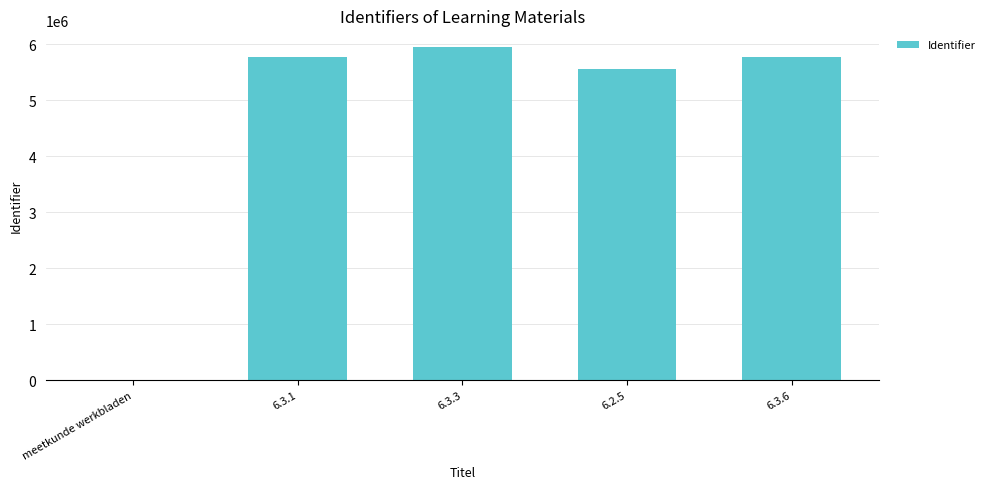

At which label is the value closest to 2974833?

6.2.5